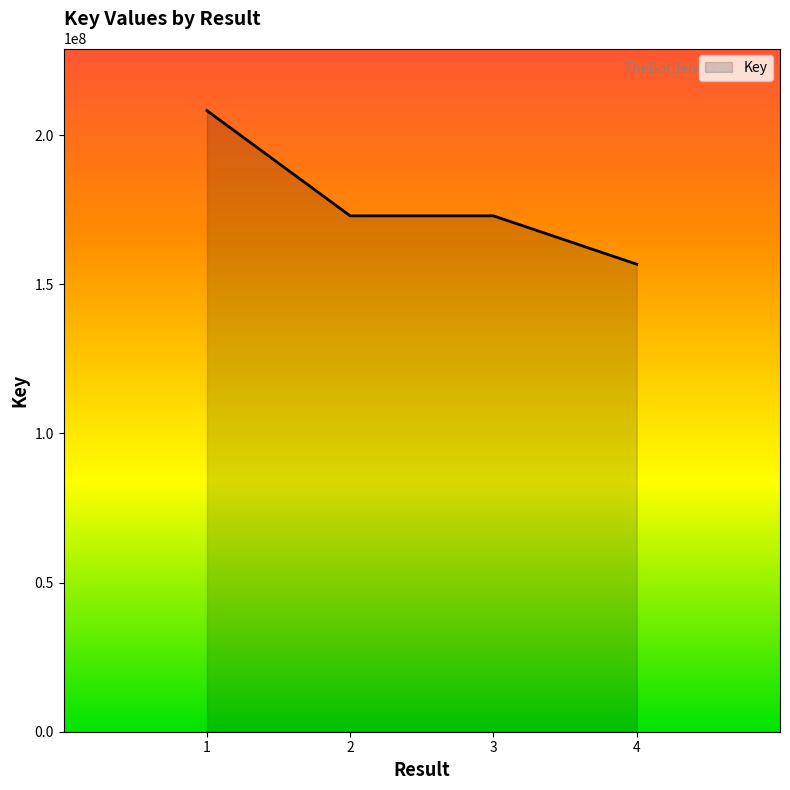

What is the average value?

177741290